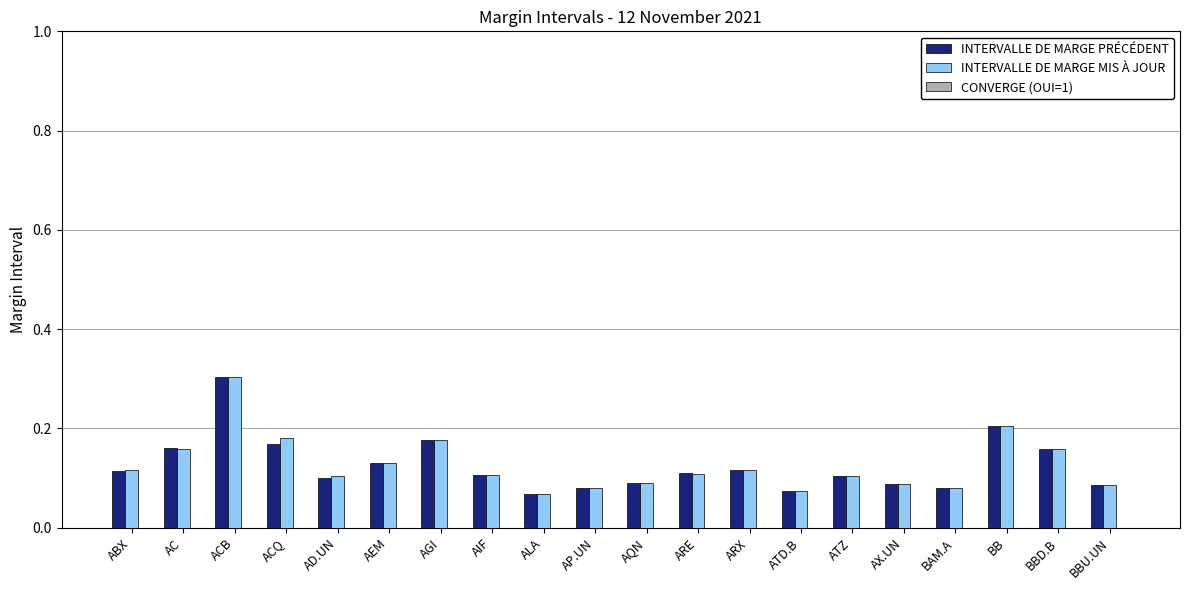

Does the chart contain any negative values?

No